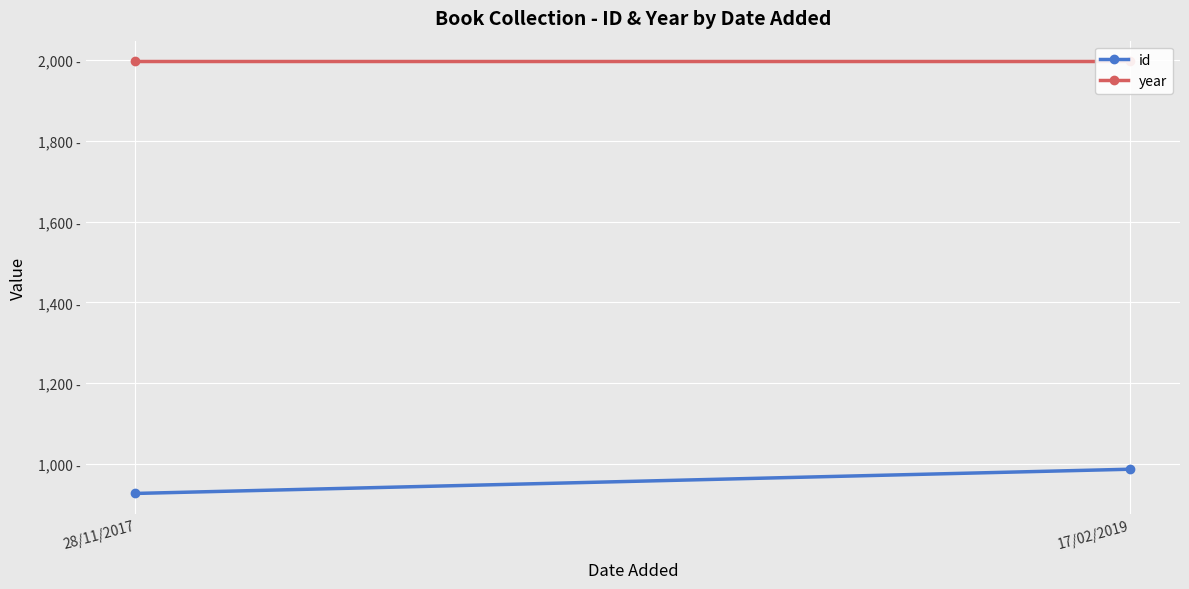

Which category has the highest value in the year series?

28/11/2017